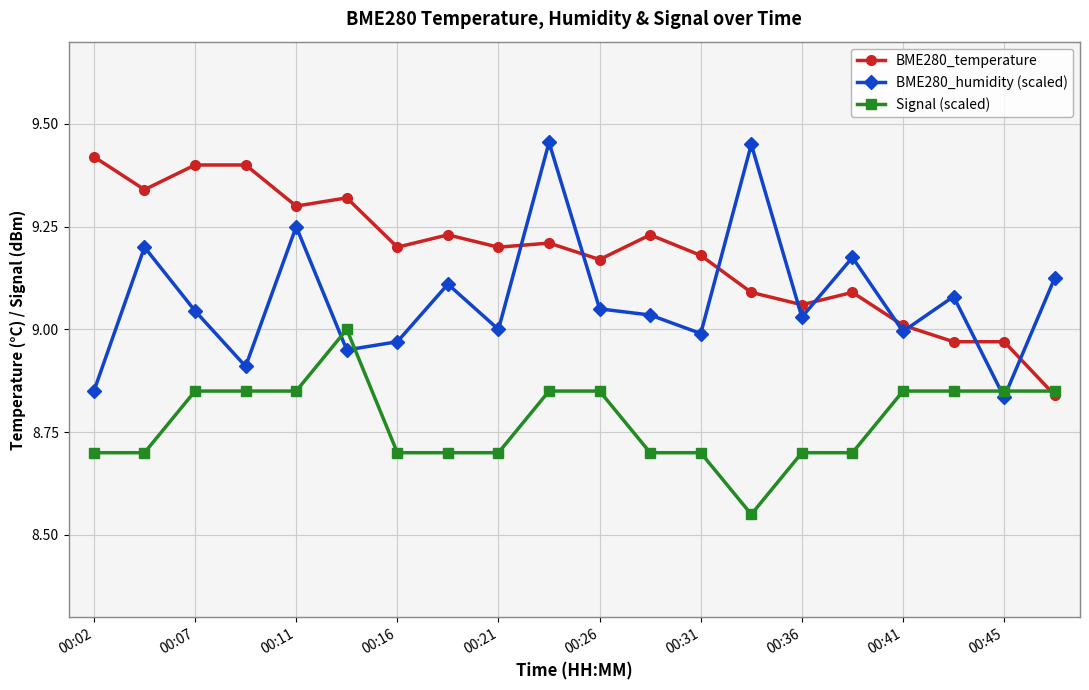

List the series in order of their peak value, lowest first.

Signal (scaled), BME280_temperature, BME280_humidity (scaled)